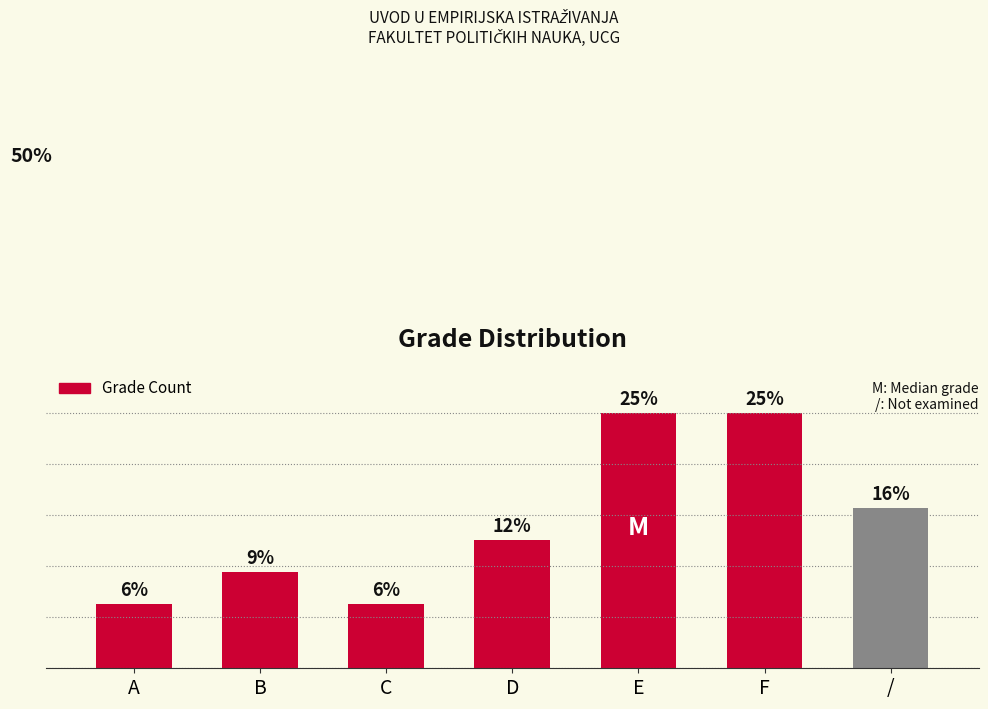

At which label is the value closest to 15?

/